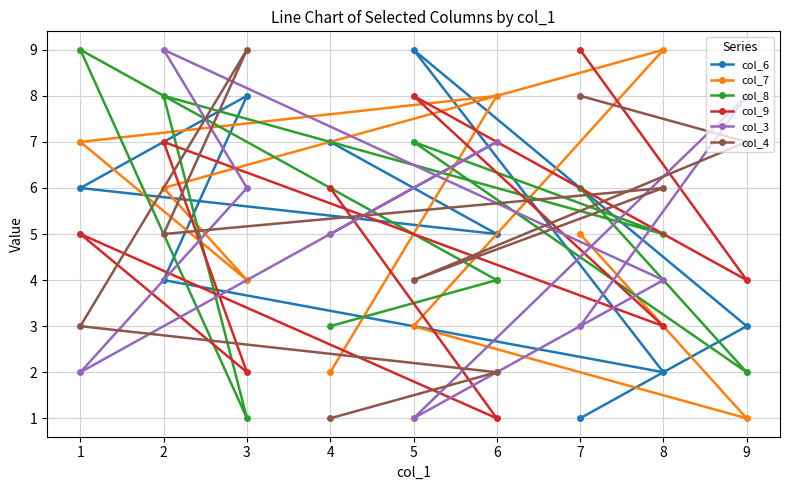

Reading left to right, transcribe all the data shown in this chart.

col_6: 1=6	2=4	3=8	4=7	5=9	6=5	7=1	8=2	9=3
col_7: 1=7	2=6	3=4	4=2	5=3	6=8	7=5	8=9	9=1
col_8: 1=9	2=8	3=1	4=3	5=7	6=4	7=6	8=5	9=2
col_9: 1=5	2=7	3=2	4=6	5=8	6=1	7=9	8=3	9=4
col_3: 1=2	2=9	3=6	4=5	5=1	6=7	7=3	8=4	9=8
col_4: 1=3	2=5	3=9	4=1	5=4	6=2	7=8	8=6	9=7